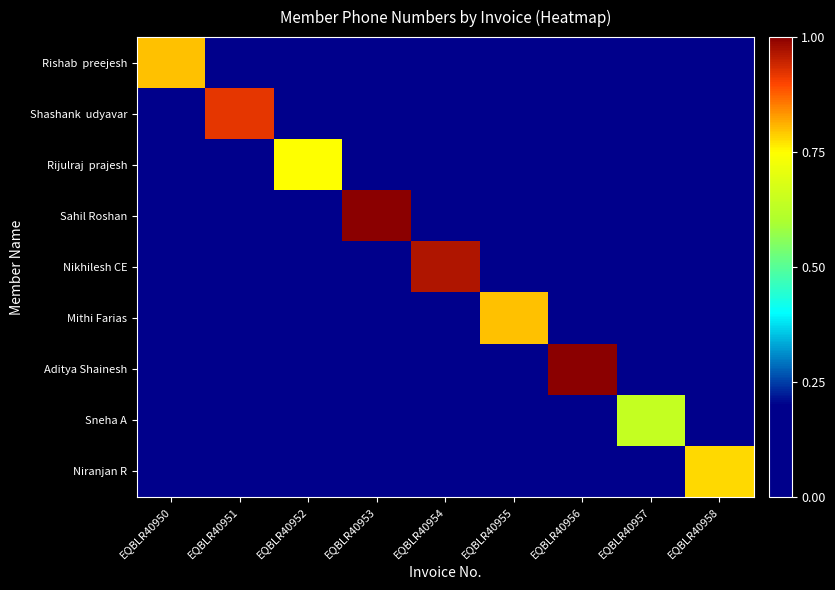

Which category has the highest value across all series?

EQBLR40953